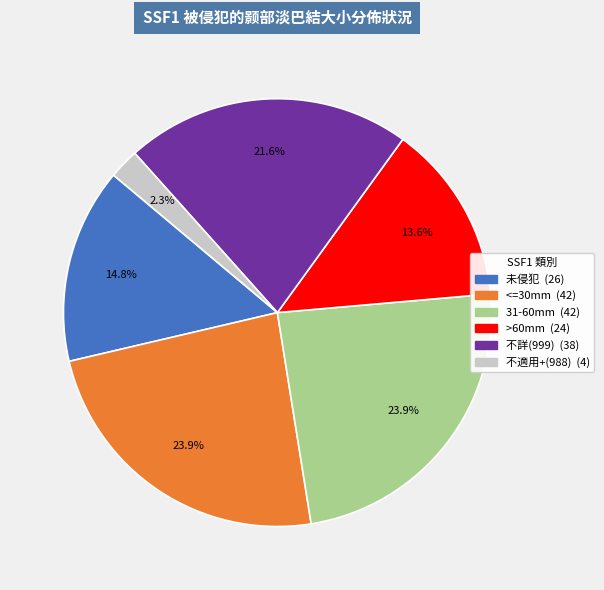

What percentage is the >60mm slice, to the nearest percent?

14%